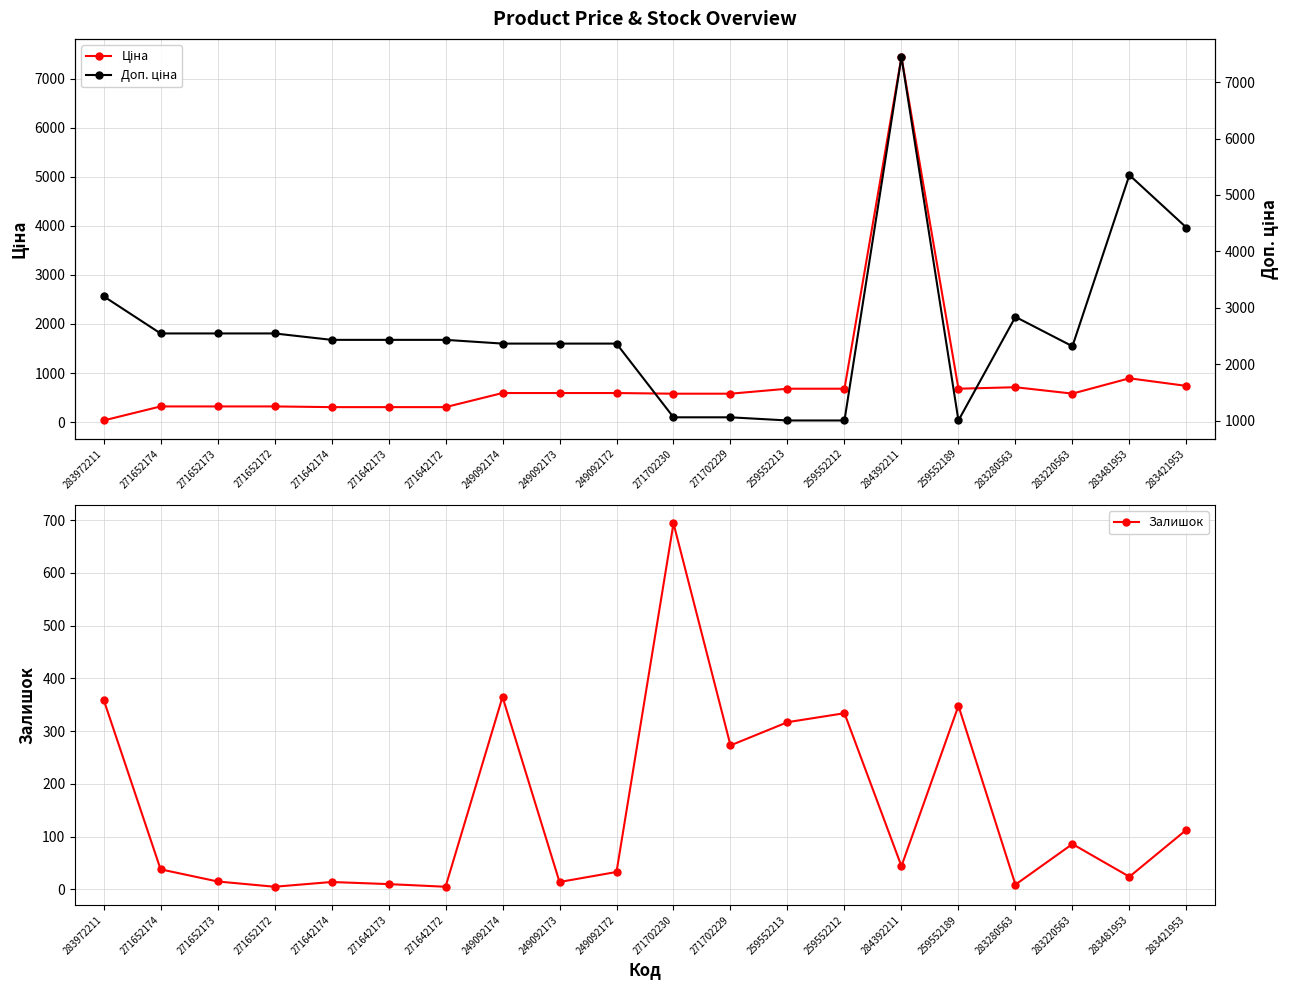

Is the value of Залишок at 271642172 greater than the value of Доп. ціна at 283421953?

No